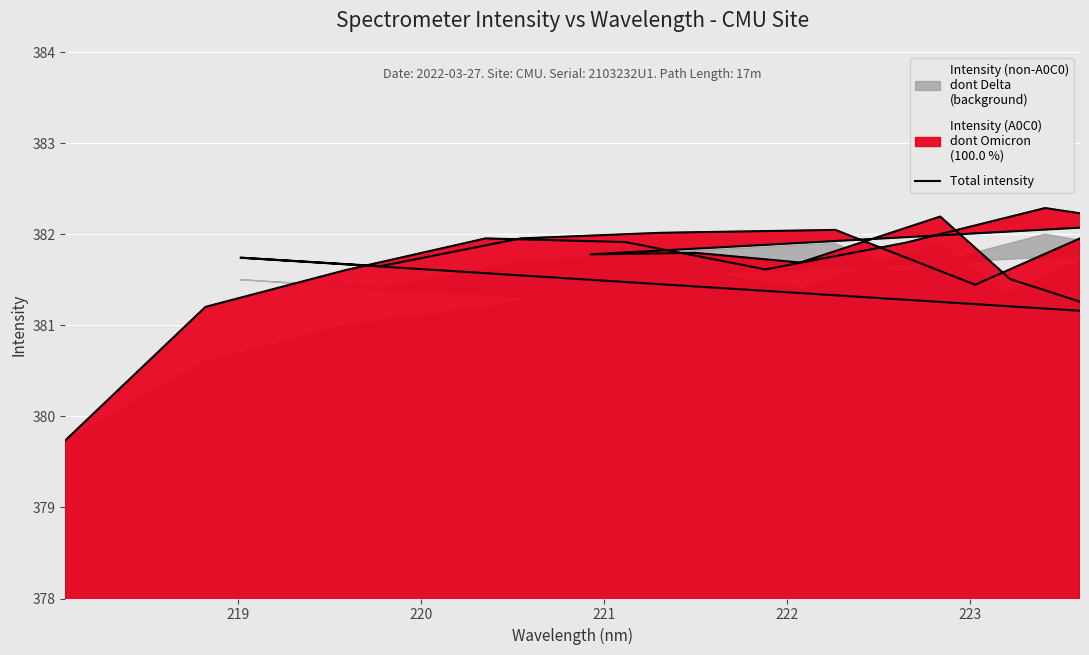

Reading left to right, list all the values displayed in this chart.

379.7	381.2	381.6	382.0	381.9	381.6	381.9	382.3	382.1	381.8	381.8	381.7	382.2	381.5	381.1	381.7	381.6	382.0	382.0	382.0	381.4	382.0